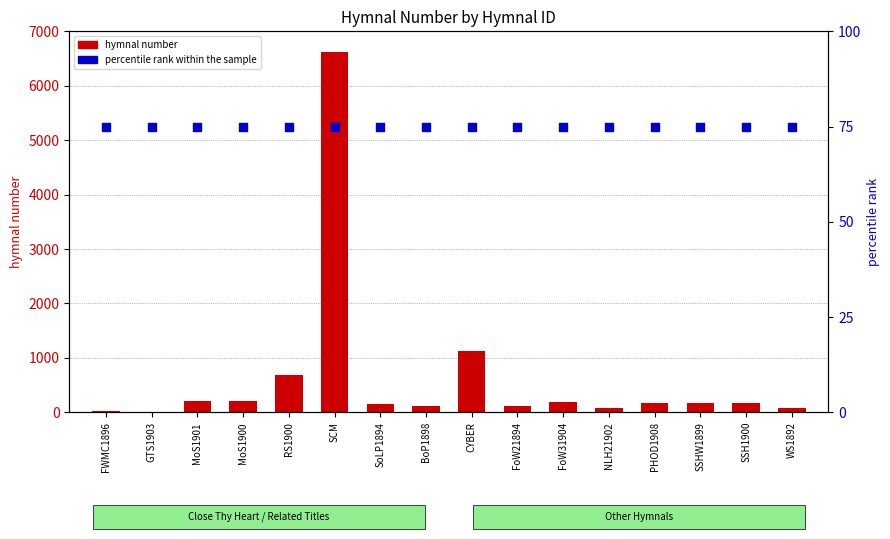

Which series has the widest spread of Y values?

hymnal number